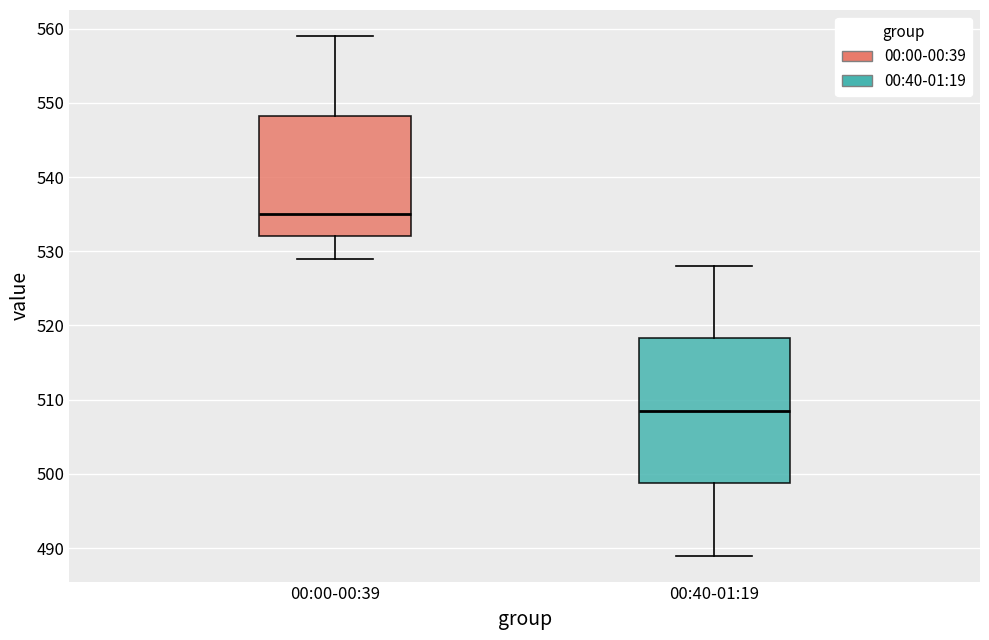

Reading left to right, read every box against the y-axis: the position of its median line, the range the box covers, and the ends of its whiskers. The values are not printed on the chart, so give them approximately, as read against the axis.

00:00-00:39: median 535, box 532 to 548, whiskers 529 to 559
00:40-01:19: median 509, box 499 to 518, whiskers 489 to 528